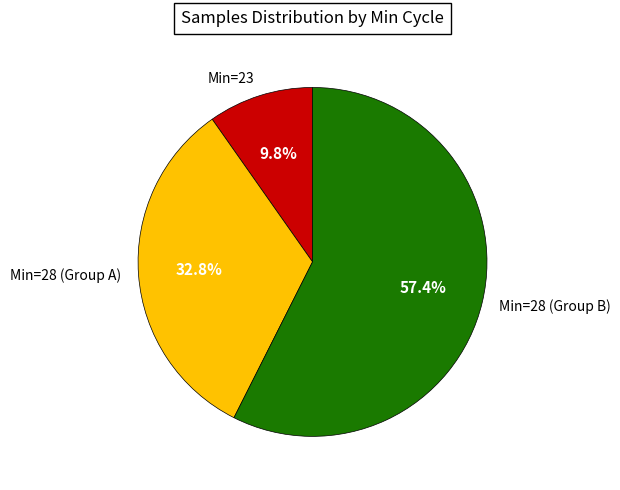

Is there any slice that represents more than half of the pie?

Yes